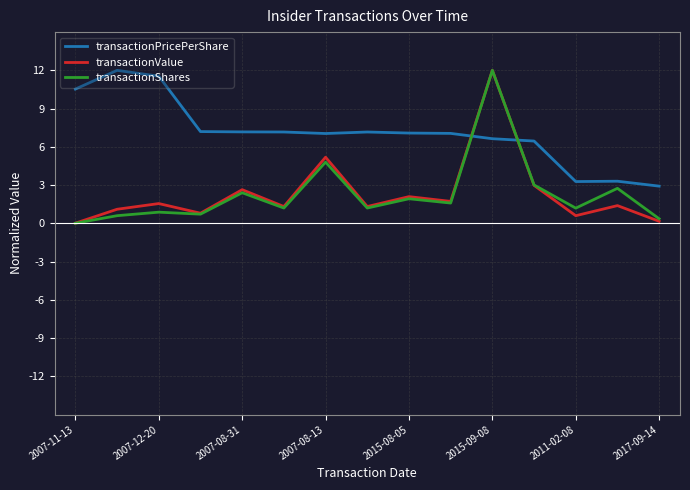

True or false: transactionPricePerShare and transactionShares cross at least once.

True